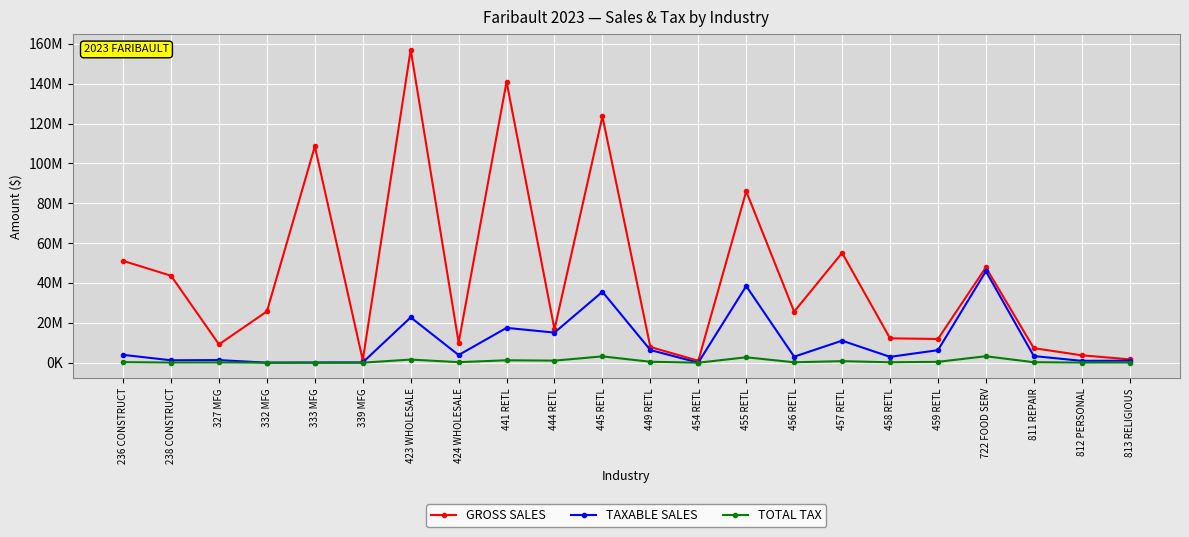

What is the minimum value for GROSS SALES?

974725